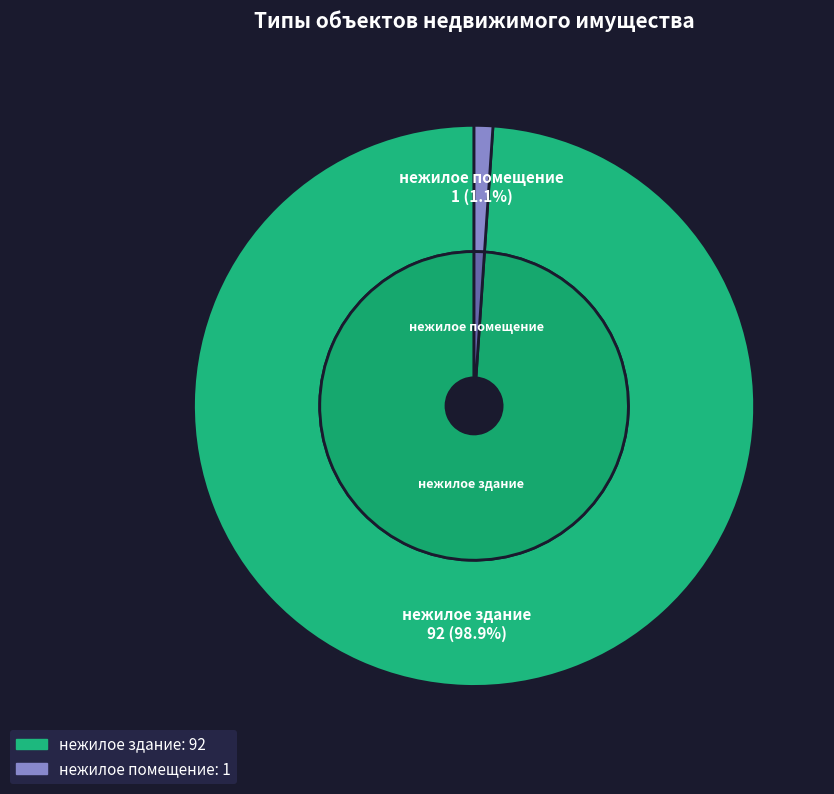

Rank the categories by value from highest to lowest.

нежилое здание, нежилое помещение